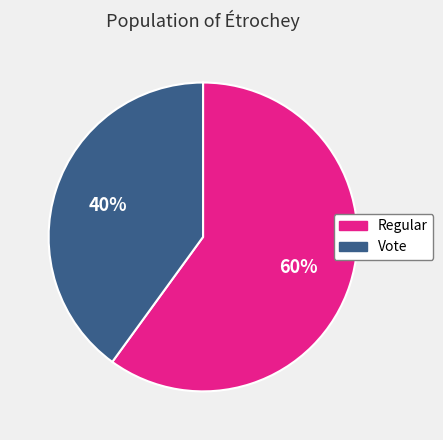

To the nearest percent, what is the difference between the largest and smallest slice percentages?

20%